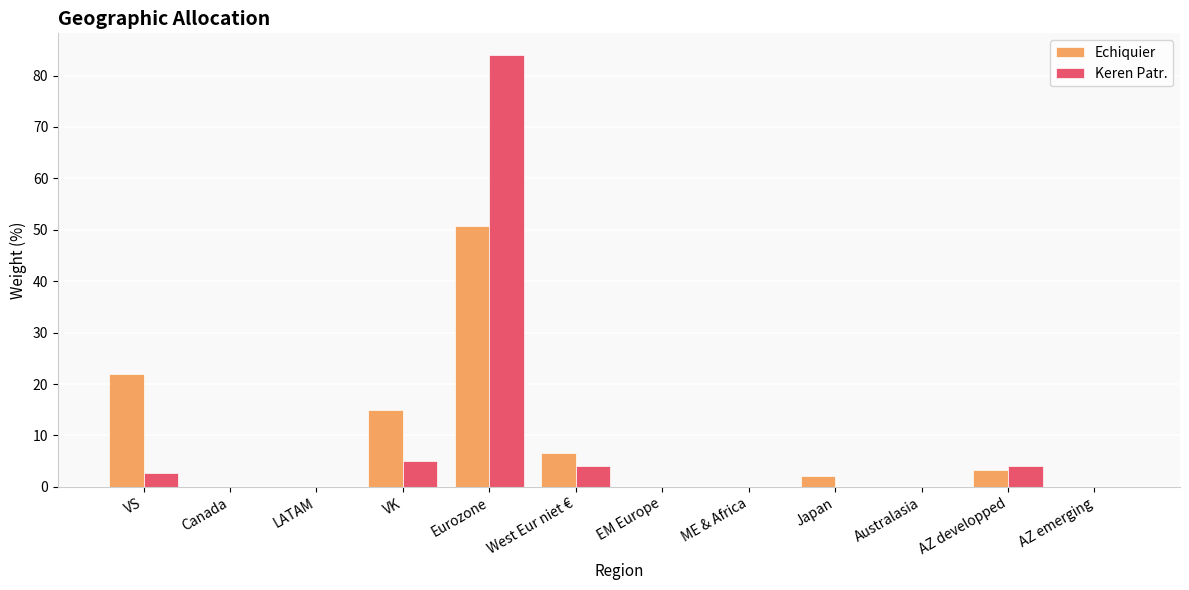

Is it true that Echiquier equals 1.4 at West Eur niet €?

False